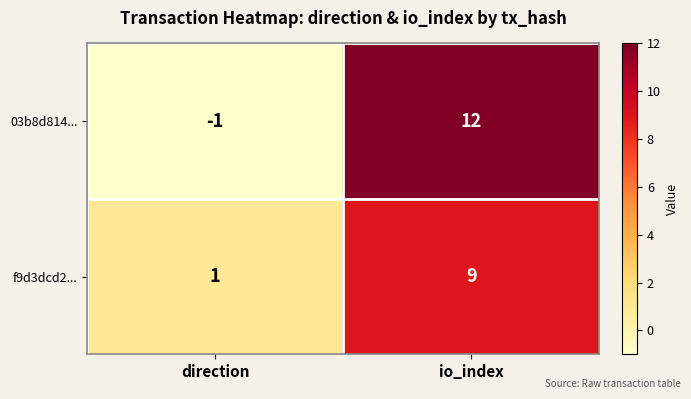

How many values in 03b8d814... are below zero?

1